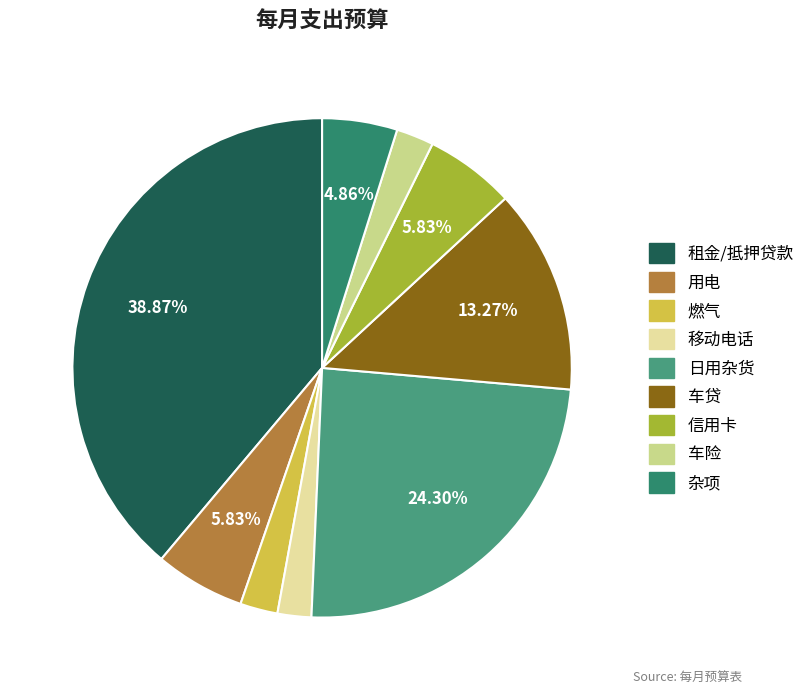

Rank the categories by value from highest to lowest.

租金/抵押贷款, 日用杂货, 车贷, 用电, 信用卡, 杂项, 燃气, 车险, 移动电话